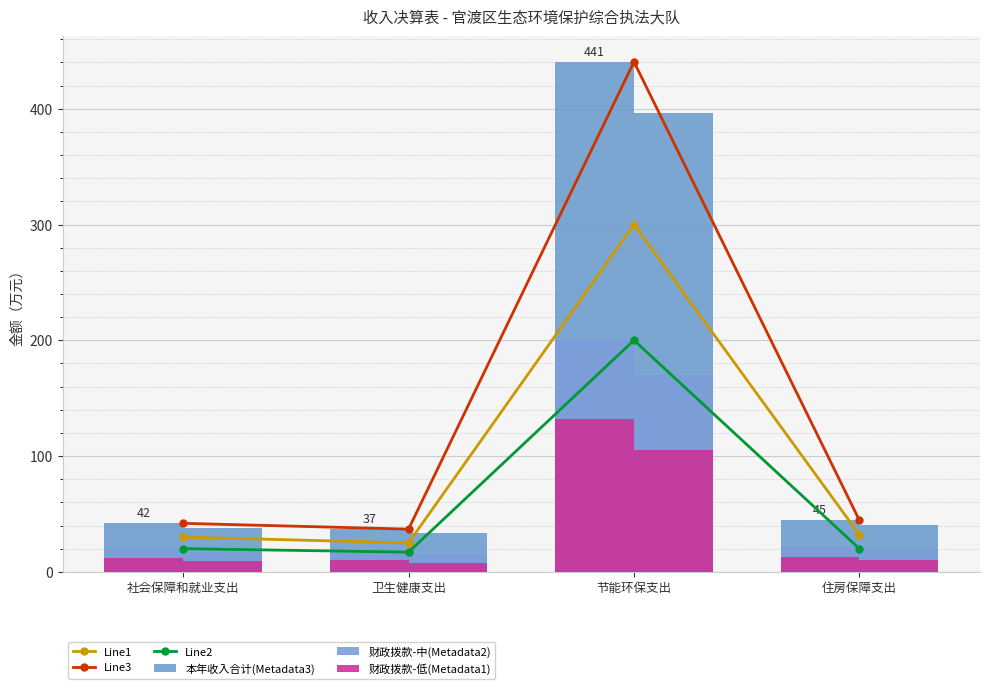

Are the bars grouped side by side (vs. stacked)?

Yes